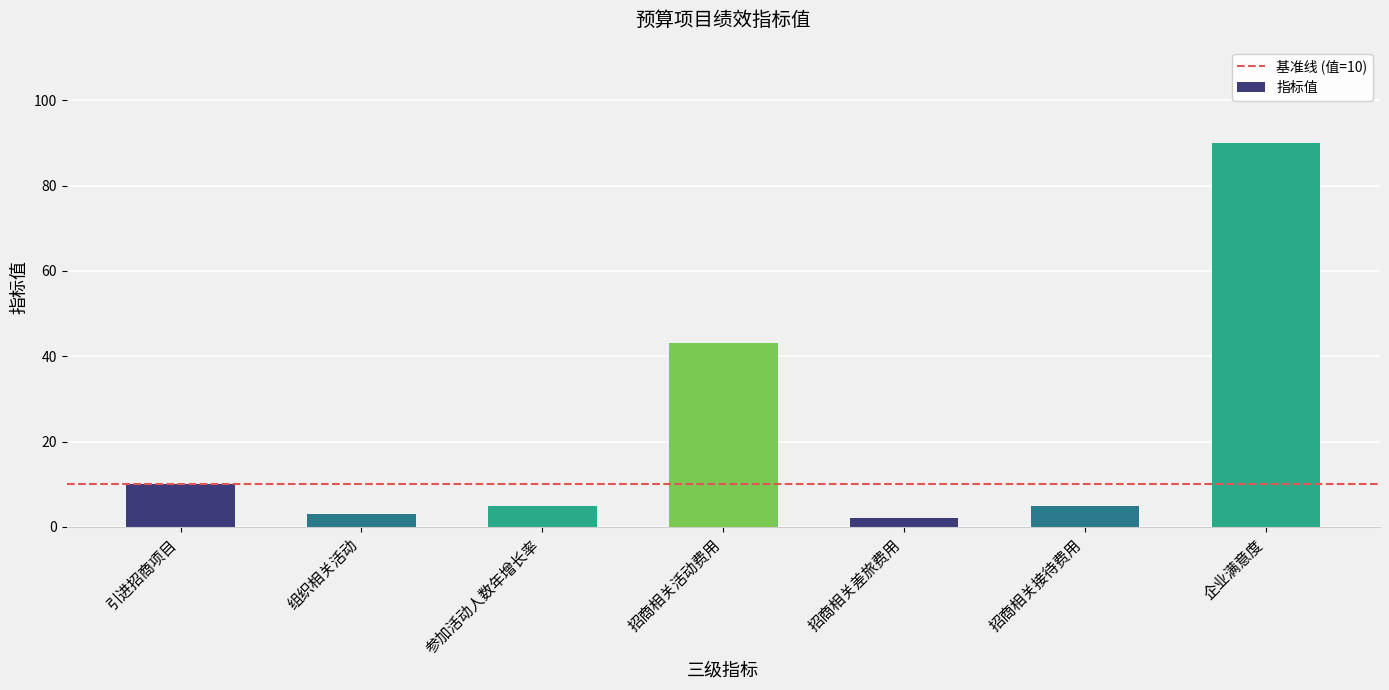

What is the difference between the maximum and minimum values?

88